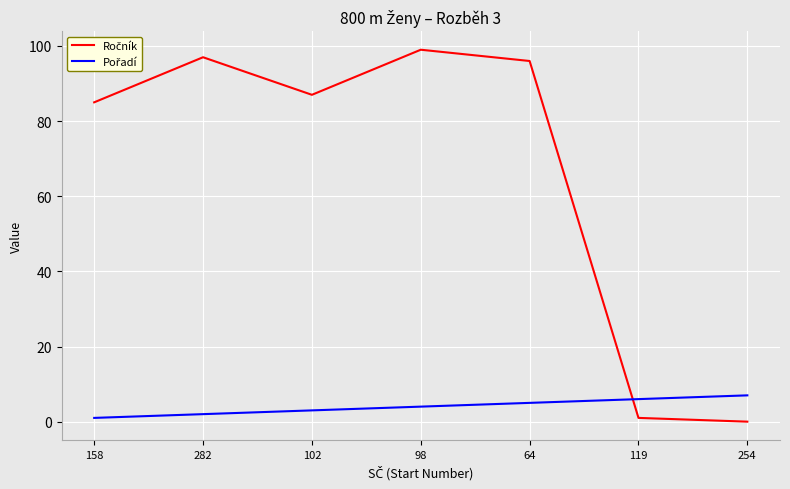

What is the difference between the highest and lowest values at 254?

7